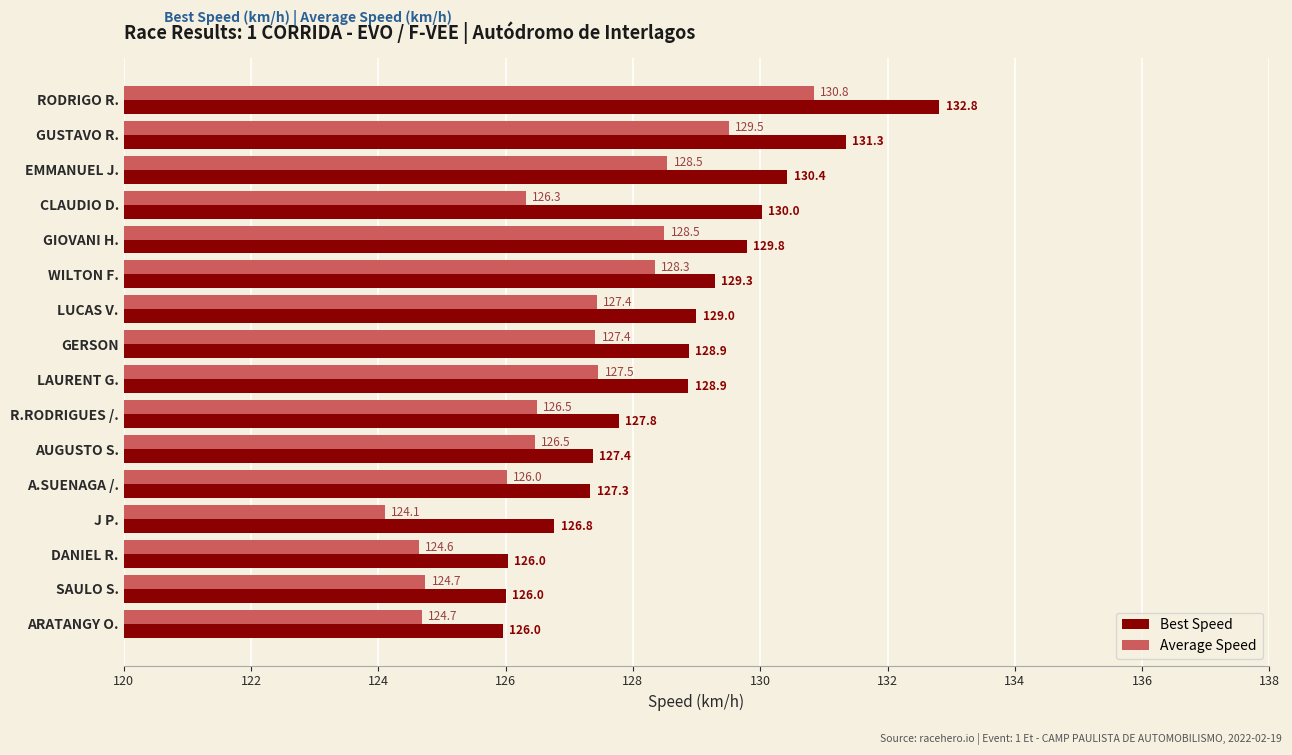

List the series in order of their overall mean, lowest first.

Average Speed, Best Speed